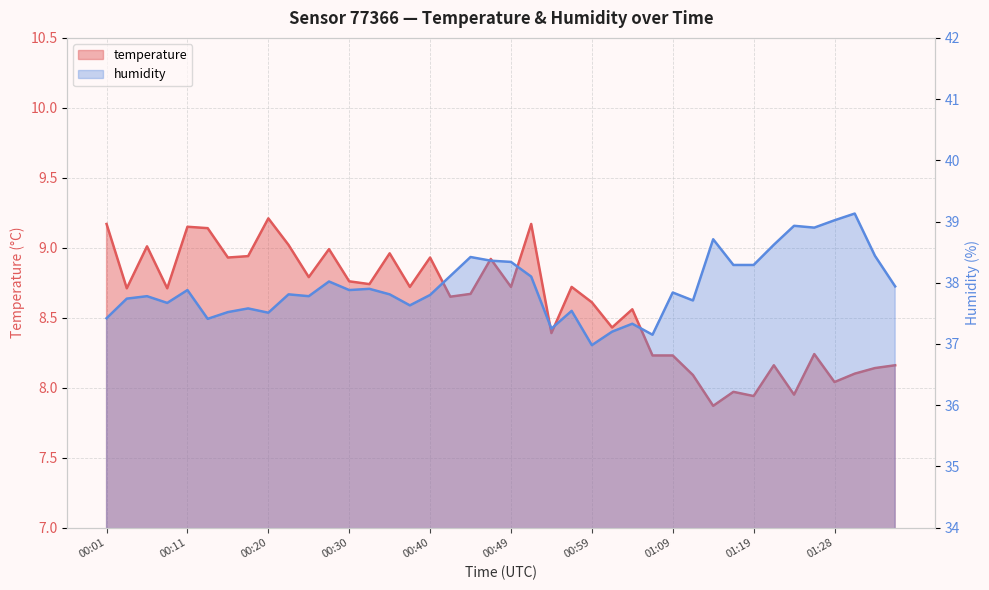

At which category does humidity reach its first local peak?

00:06